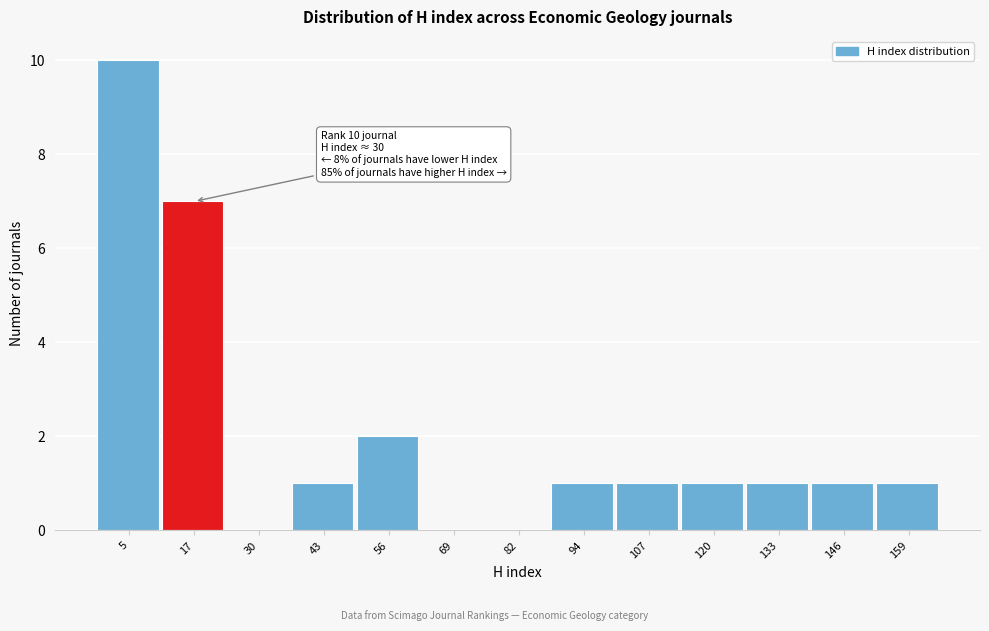

Reading left to right, what are all the values shown in this chart?

5=10	17=7	30=0	43=1	56=2	69=0	82=0	94=1	107=1	120=1	133=1	146=1	159=1